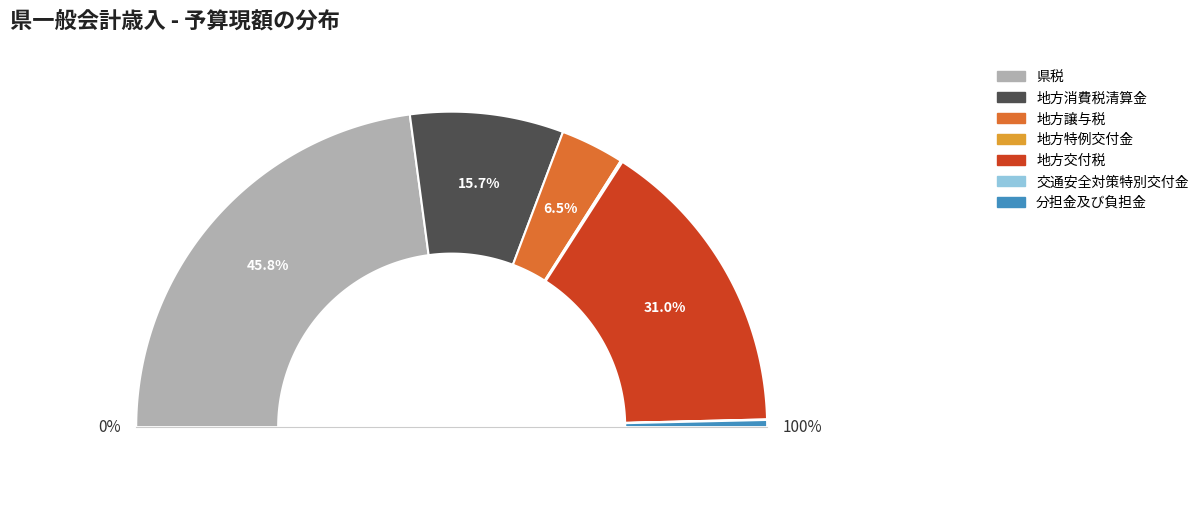

What percentage do 地方特例交付金 and 交通安全対策特別交付金 together represent?

0.2%